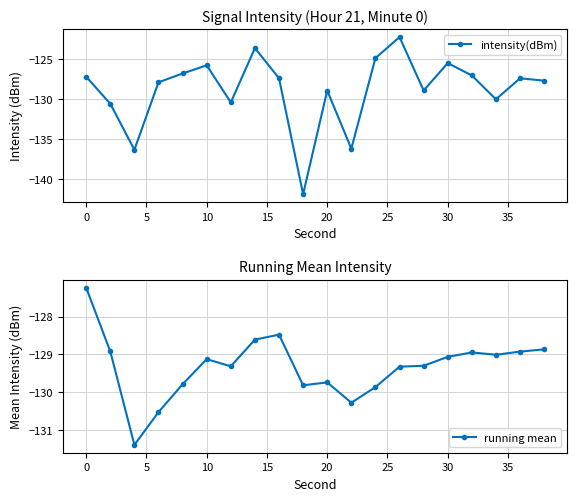

The value of intensity(dBm) at 10 is -125.8. True or false?

True